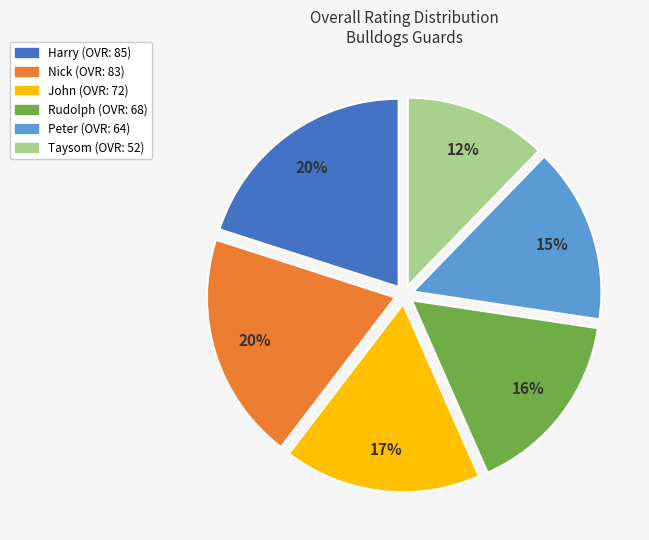

The Harry slice represents 31% of the pie. True or false?

False